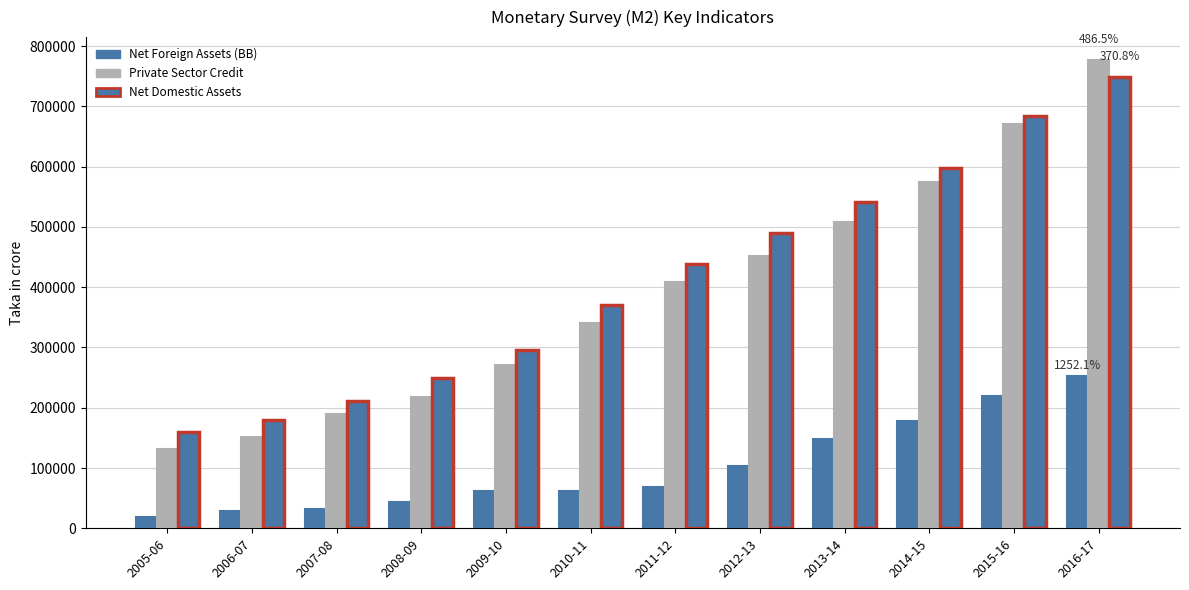

What is the difference between the maximum and second lowest values in the Net Foreign Assets (BB) series?

223268.6